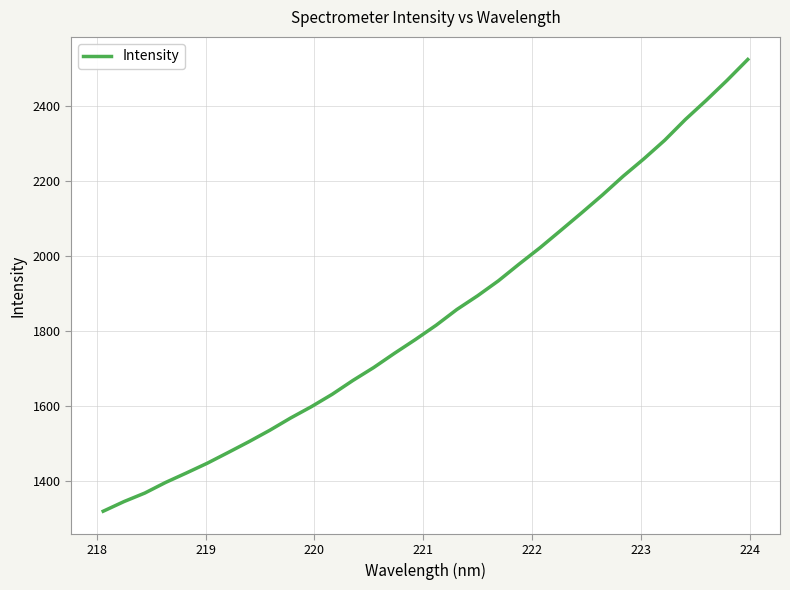

What is the maximum value shown in the chart?

2524.0